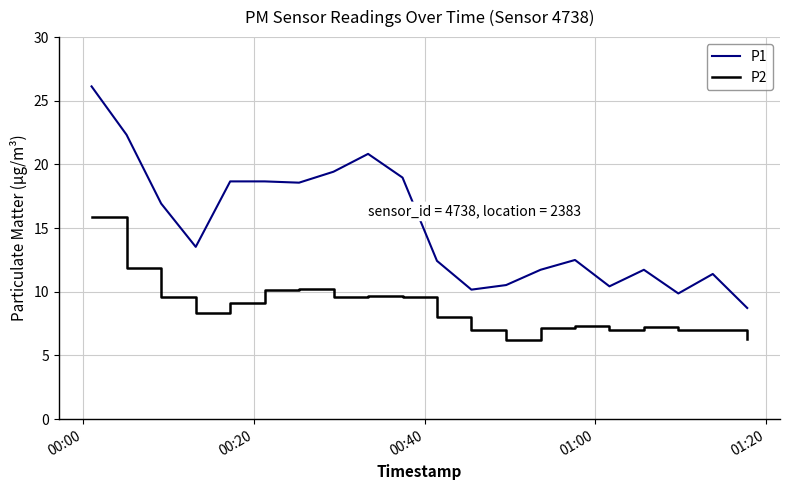

List the series in order of their peak value, lowest first.

P2, P1